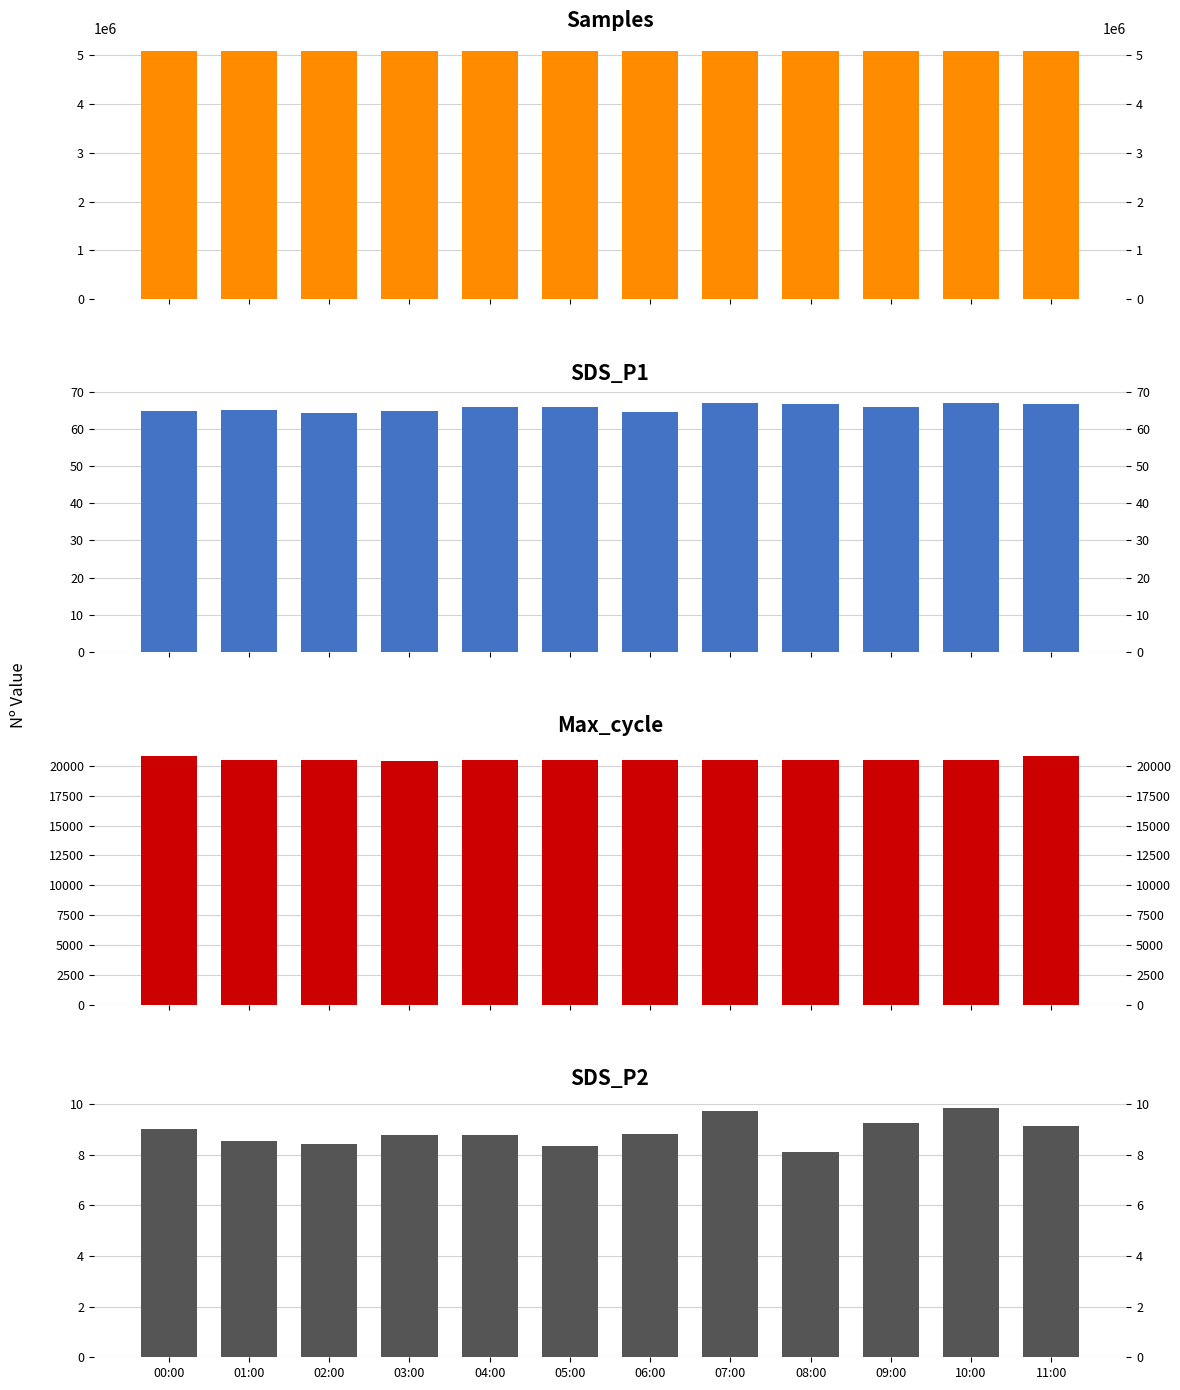

What is the maximum value for SDS_P2?

9.8